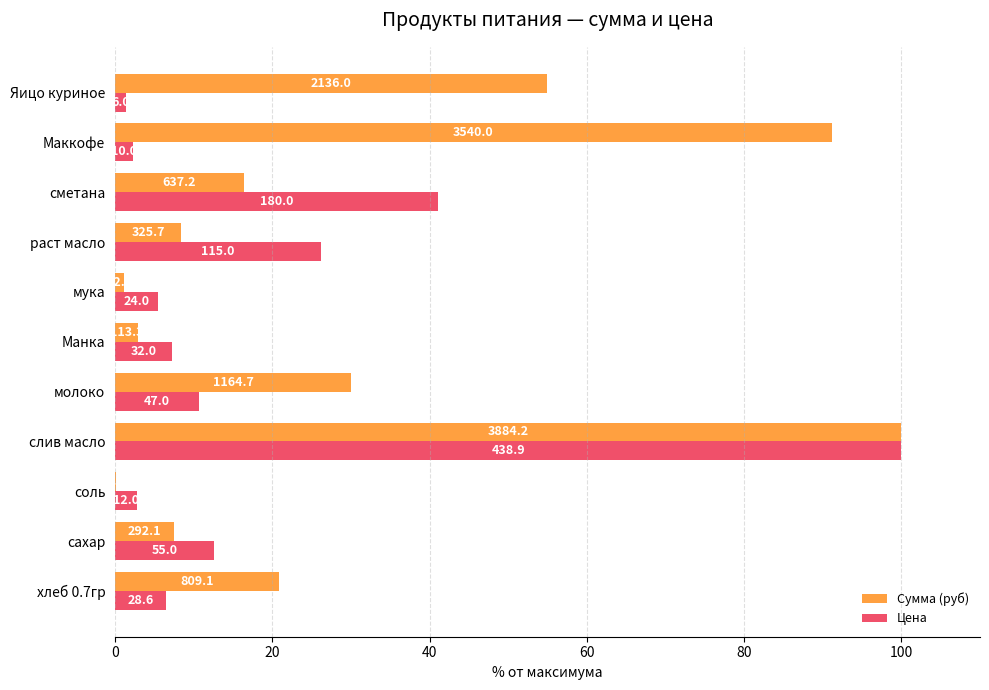

What are all the series names shown in the legend?

Сумма (руб), Цена